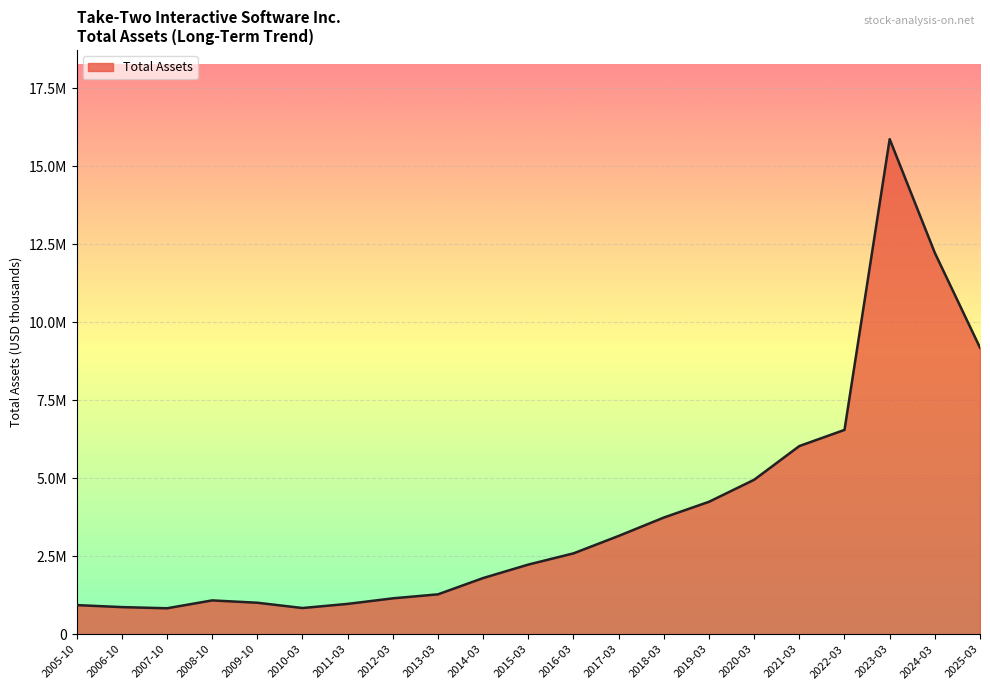

Is this an area chart (filled region under the line)?

Yes